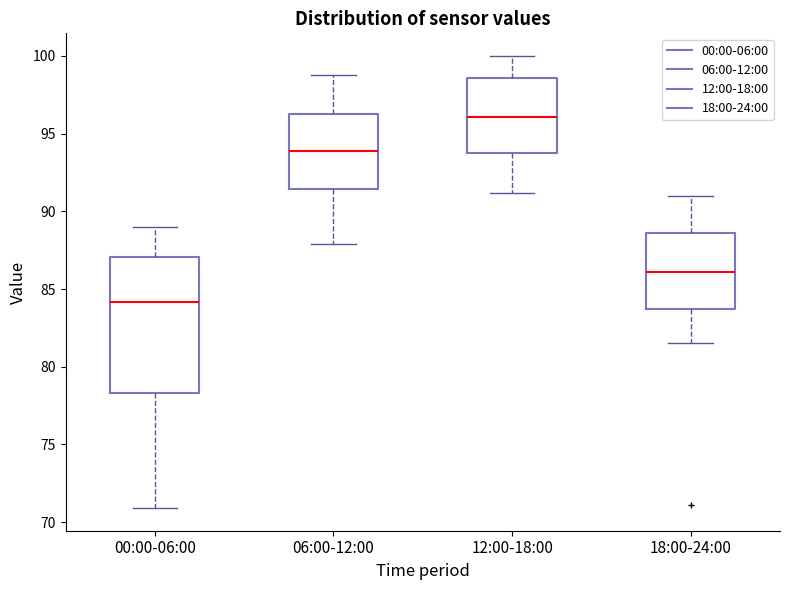

Reading left to right, transcribe this box plot: for each box, give where its median line is, the range the box spans, and where its two whiskers end, as read against the y-axis. The values are not printed on the chart, so give them approximately, as read against the axis.

00:00-06:00: median 84.0, box 78.5 to 87.0, whiskers 71.0 to 89.0
06:00-12:00: median 94.0, box 91.5 to 96.5, whiskers 88.0 to 99.0
12:00-18:00: median 96.0, box 93.5 to 98.5, whiskers 91.0 to 100.0
18:00-24:00: median 86.0, box 83.5 to 88.5, whiskers 81.5 to 91.0